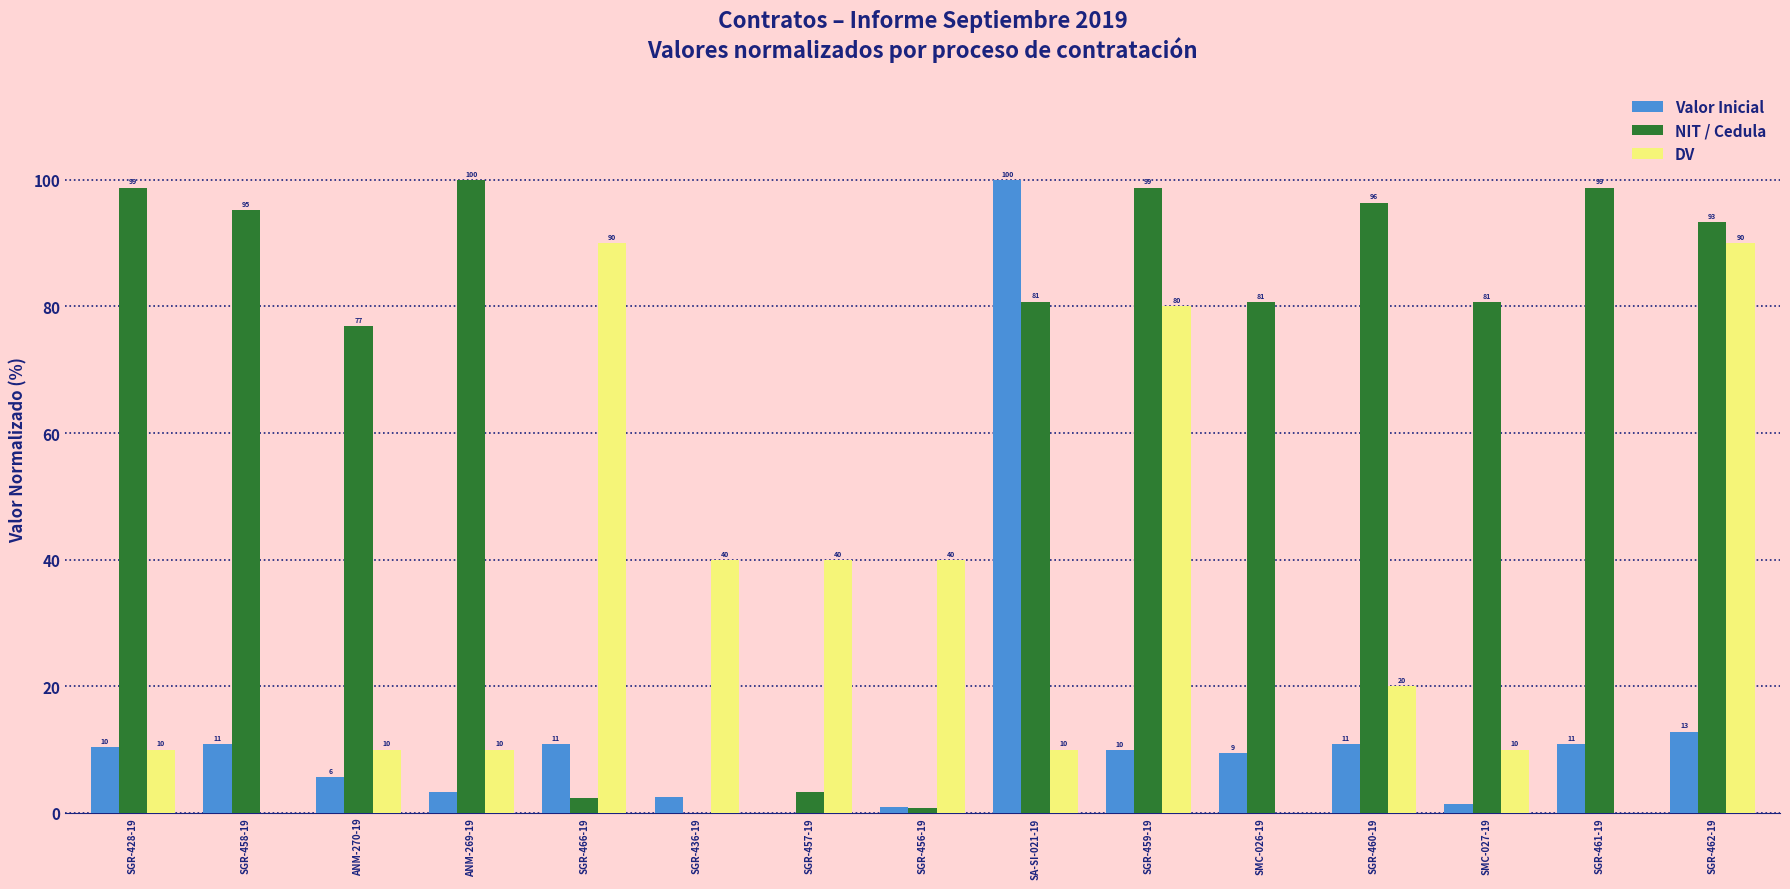

What is the maximum value shown in the chart?

100.0